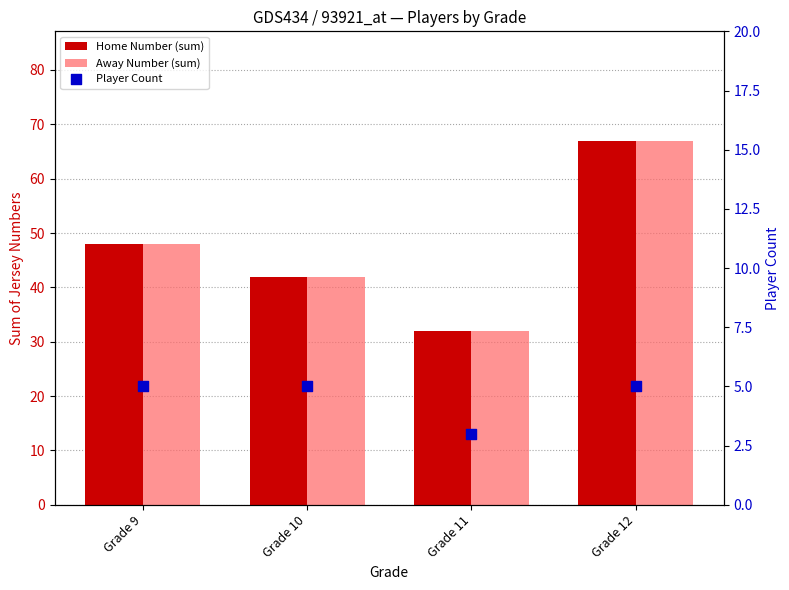

Is the value of Player Count at Grade 9 greater than the value of Away Number (sum) at Grade 11?

No